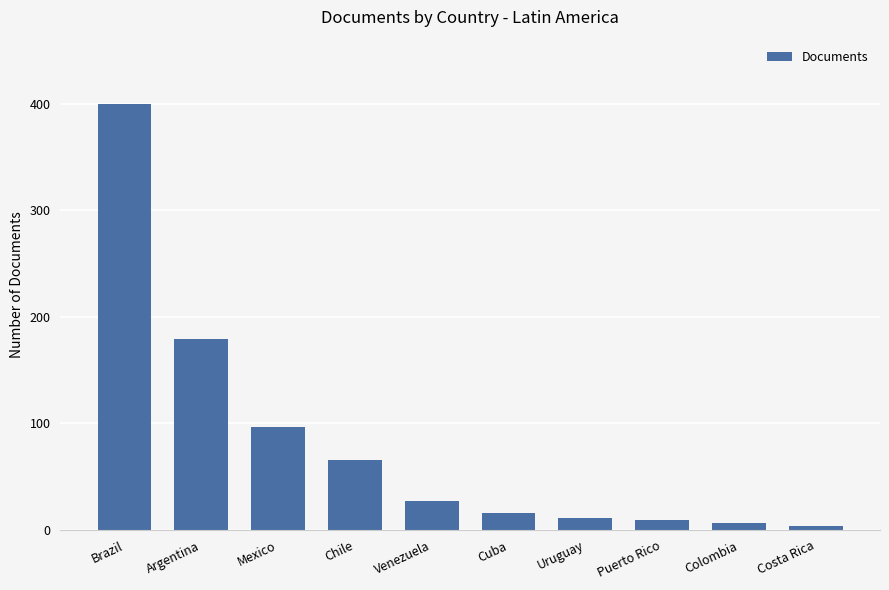

The chart shows a value of 179 at Argentina. True or false?

True